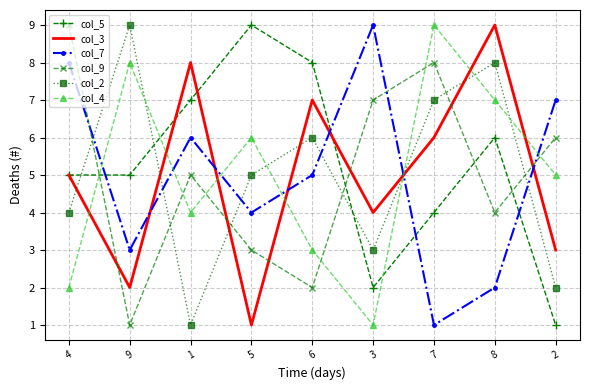

At which label does col_7 first exceed 5?

4